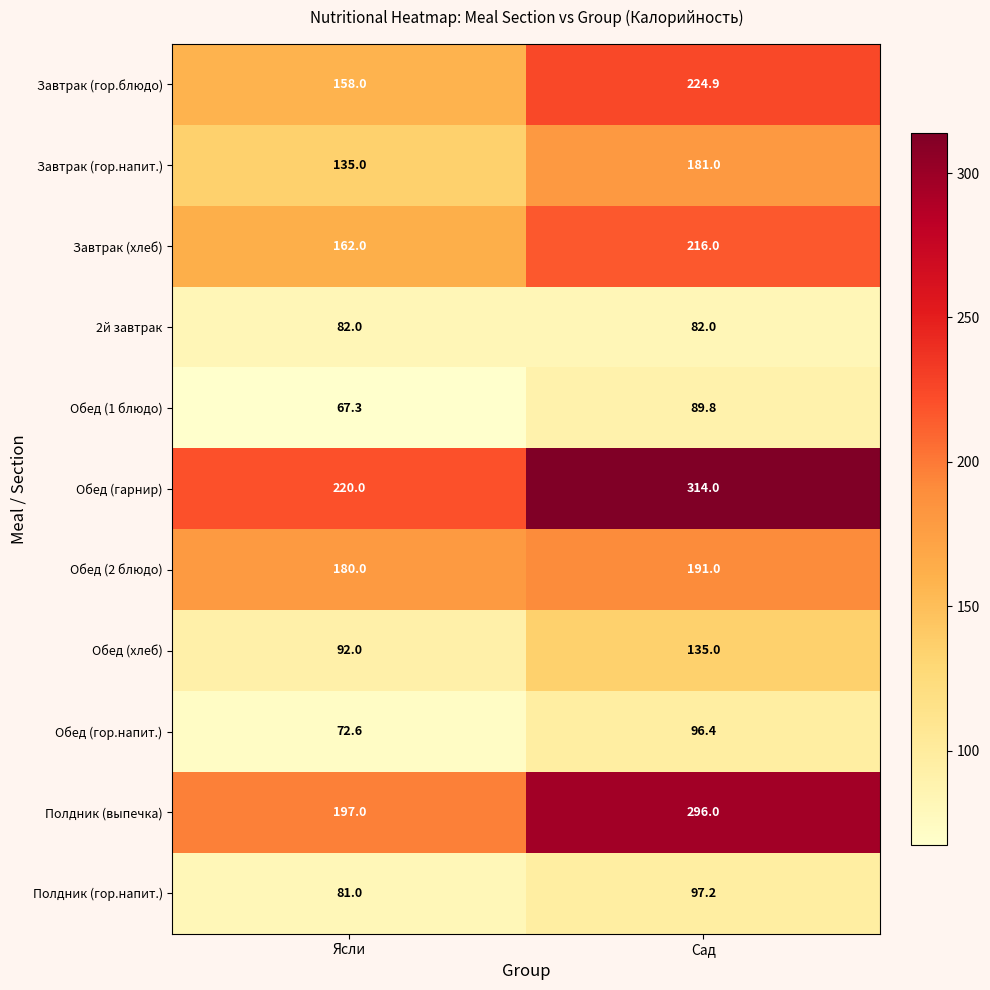

What is the sum of the Обед (2 блюдо) values at Ясли and Сад?

371.0